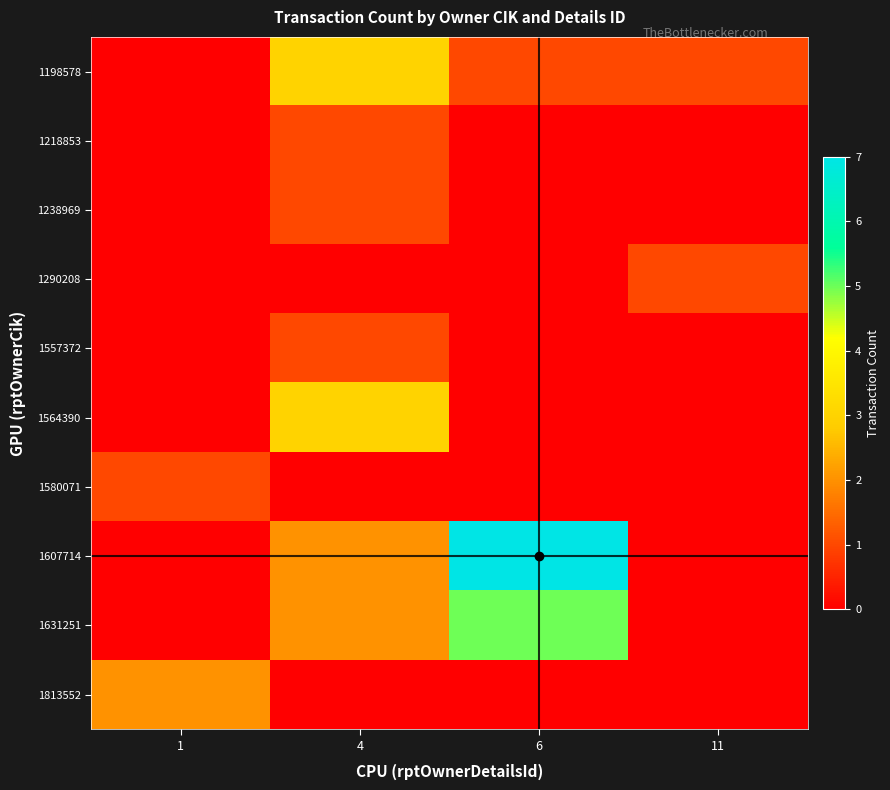

Reading left to right, what are all the values shown in this chart?

1198578: 1=0	4=3	6=1	11=1
1218853: 1=0	4=1	6=0	11=0
1238969: 1=0	4=1	6=0	11=0
1290208: 1=0	4=0	6=0	11=1
1557372: 1=0	4=1	6=0	11=0
1564390: 1=0	4=3	6=0	11=0
1580071: 1=1	4=0	6=0	11=0
1607714: 1=0	4=2	6=7	11=0
1631251: 1=0	4=2	6=5	11=0
1813552: 1=2	4=0	6=0	11=0